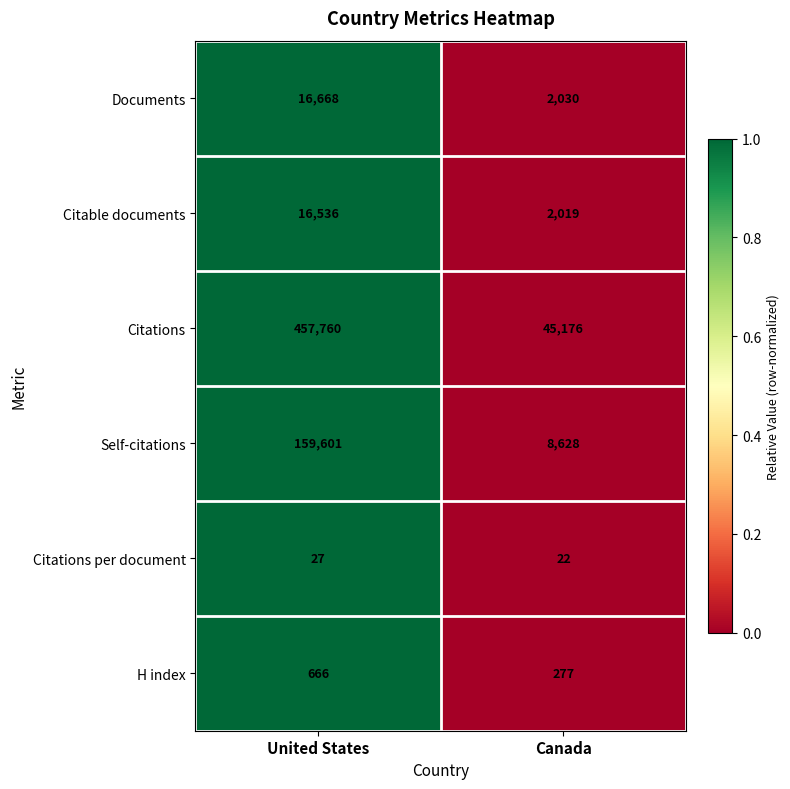

At which label is Citations per document closest to 24?

Canada